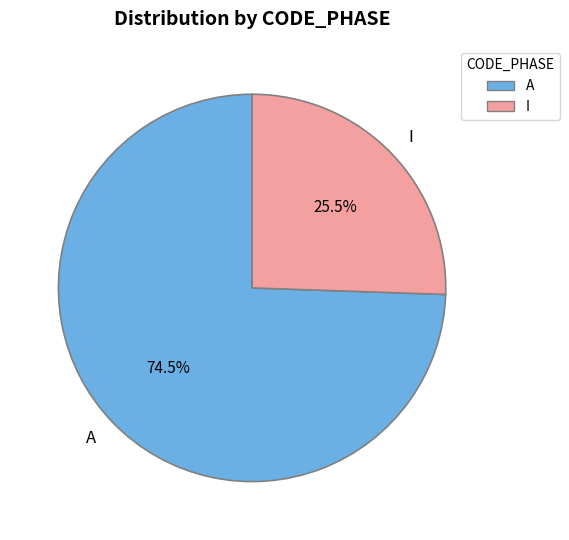

Is there any slice that represents more than half of the pie?

Yes